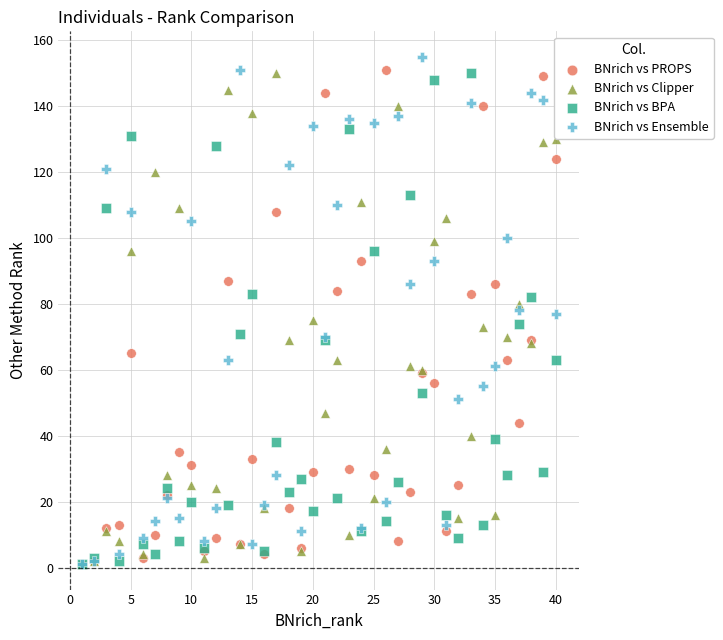

Which series has the widest spread of Y values?

BNrich vs Ensemble